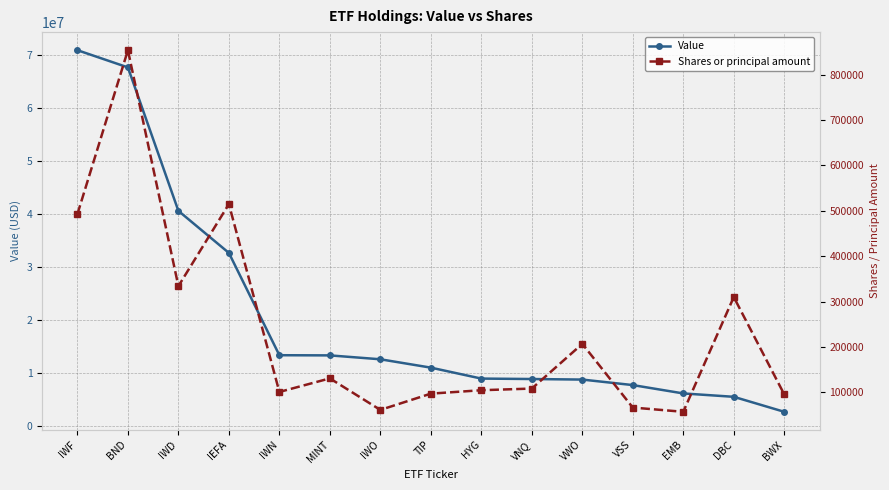

True or false: Value and Shares or principal amount cross at least once.

False